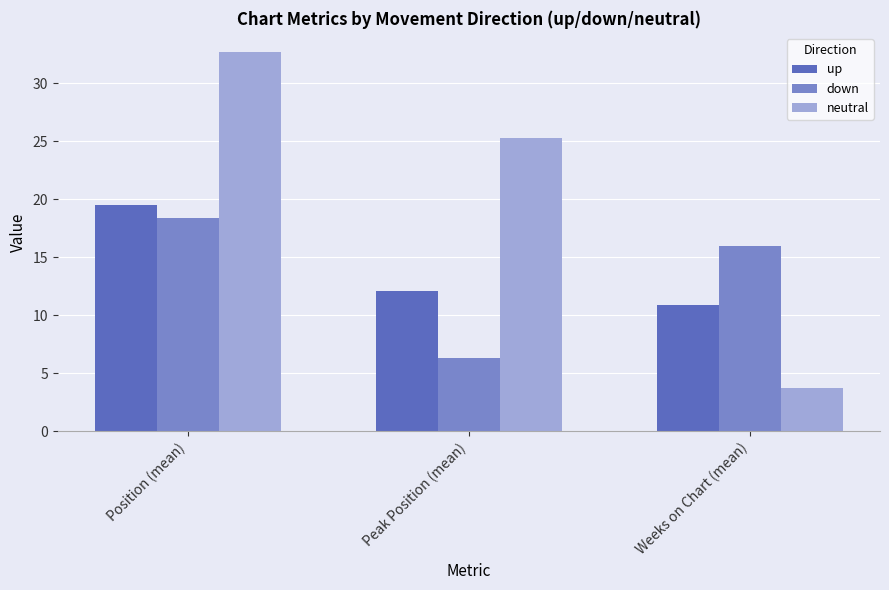

How many bars are there in each group?

3